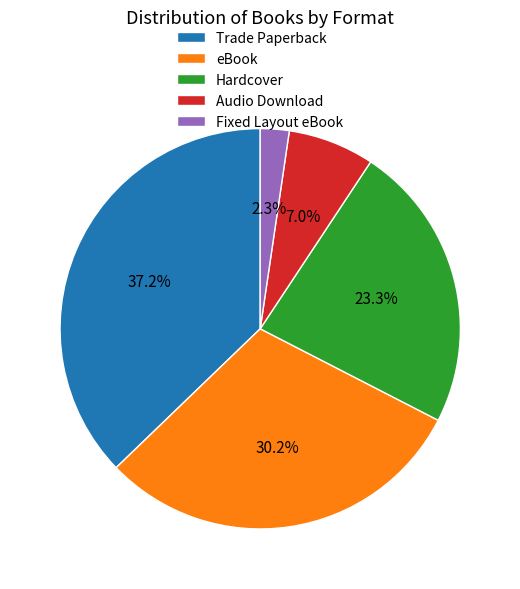

To the nearest percent, what percentage of the pie is Fixed Layout eBook?

2%